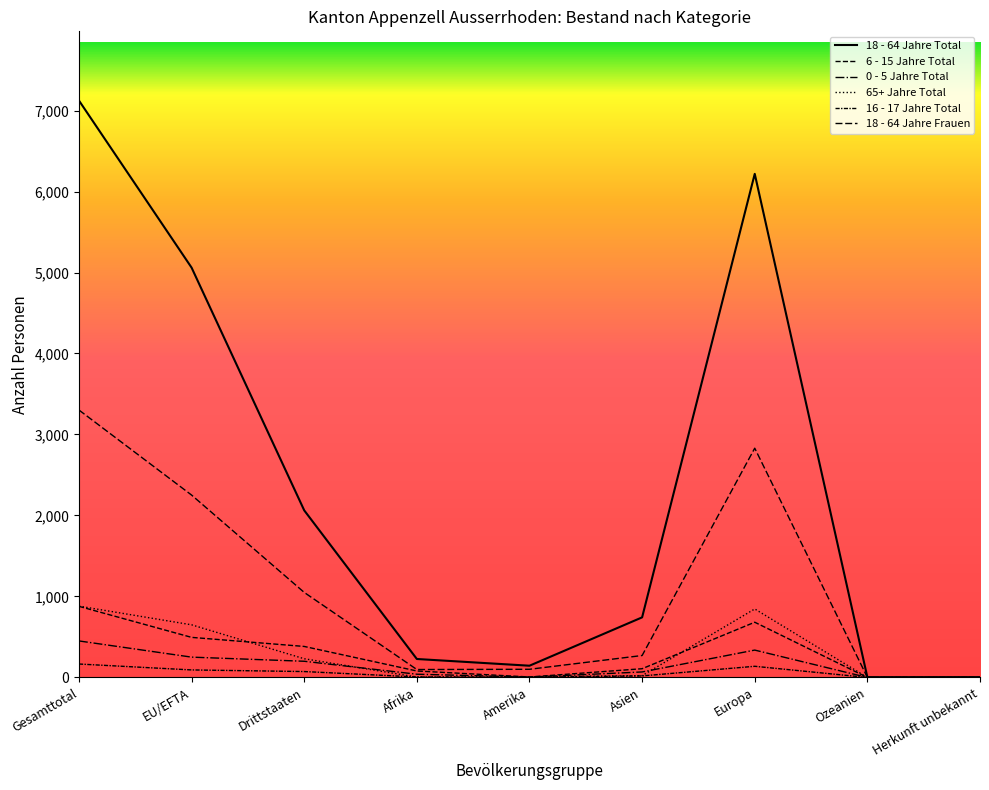

Is the value of 16 - 17 Jahre Total at Asien greater than the value of 18 - 64 Jahre Total at Drittstaaten?

No